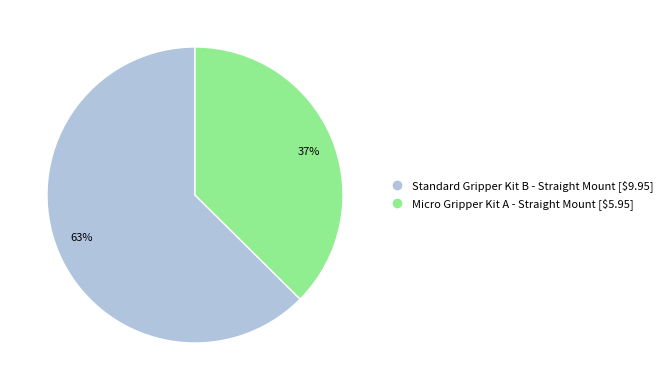

Is there a majority slice in this chart?

Yes